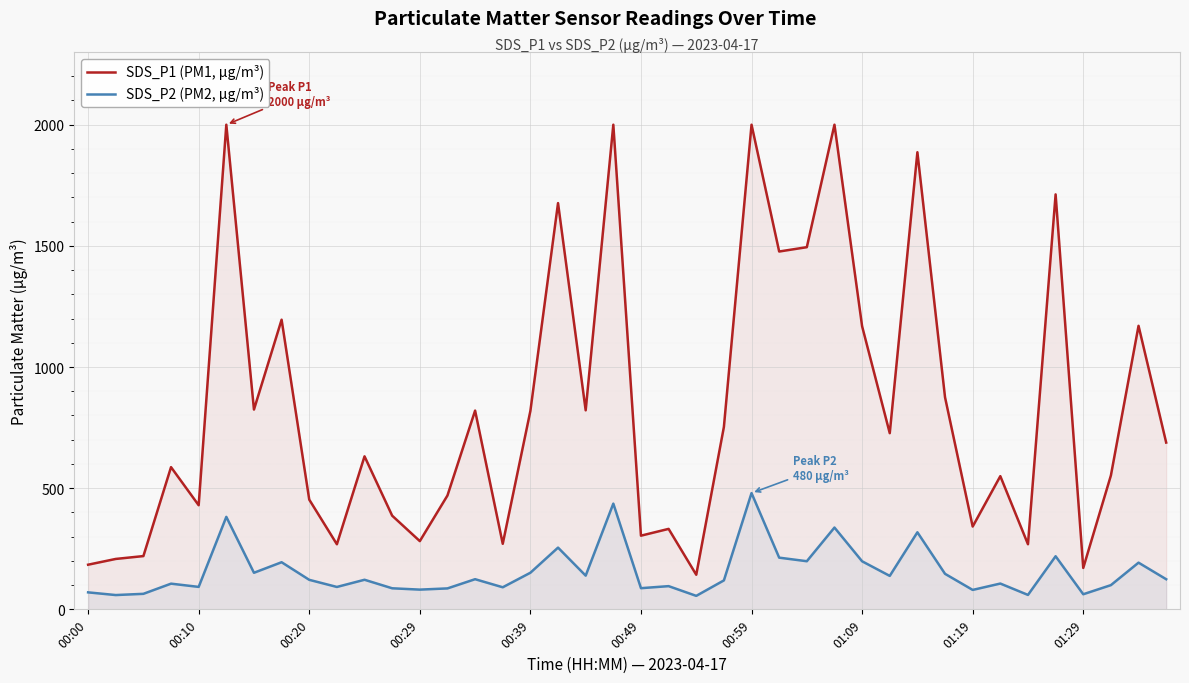

What position from the right is 18?

22